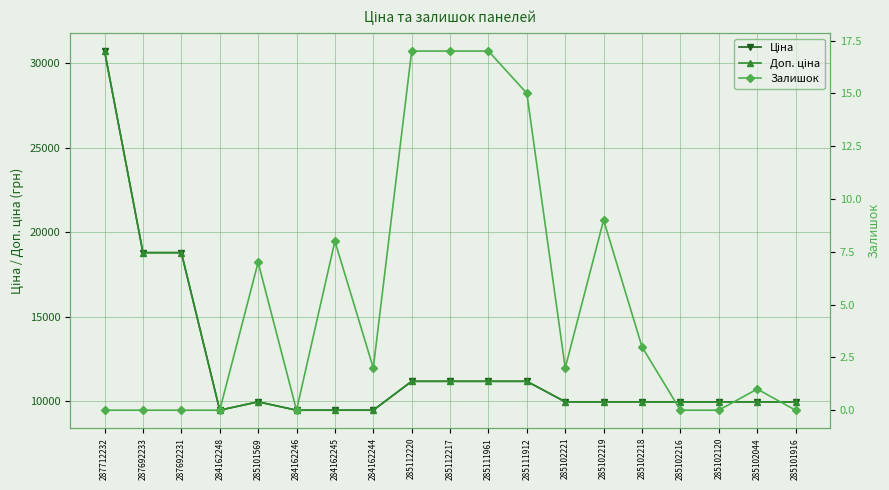

The Доп. ціна series shows 31078.5 at 287692233. True or false?

False